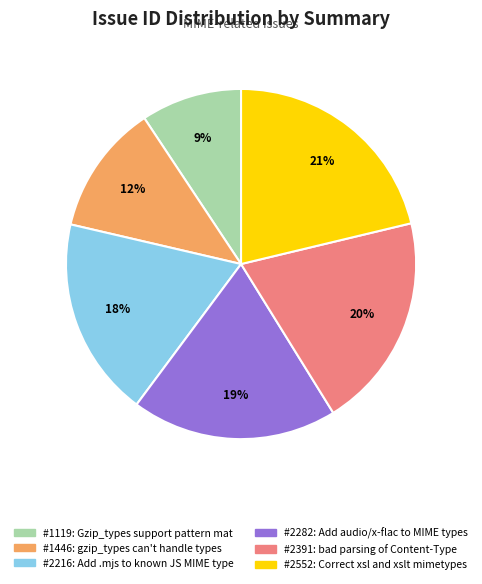

Is there a majority slice in this chart?

No